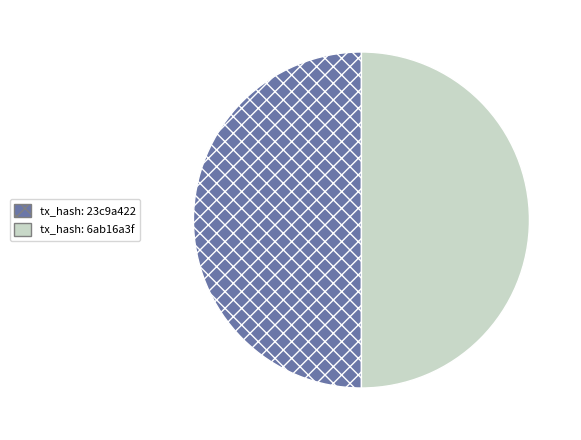

The tx_hash: 23c9a422 slice represents 50% of the pie. True or false?

True